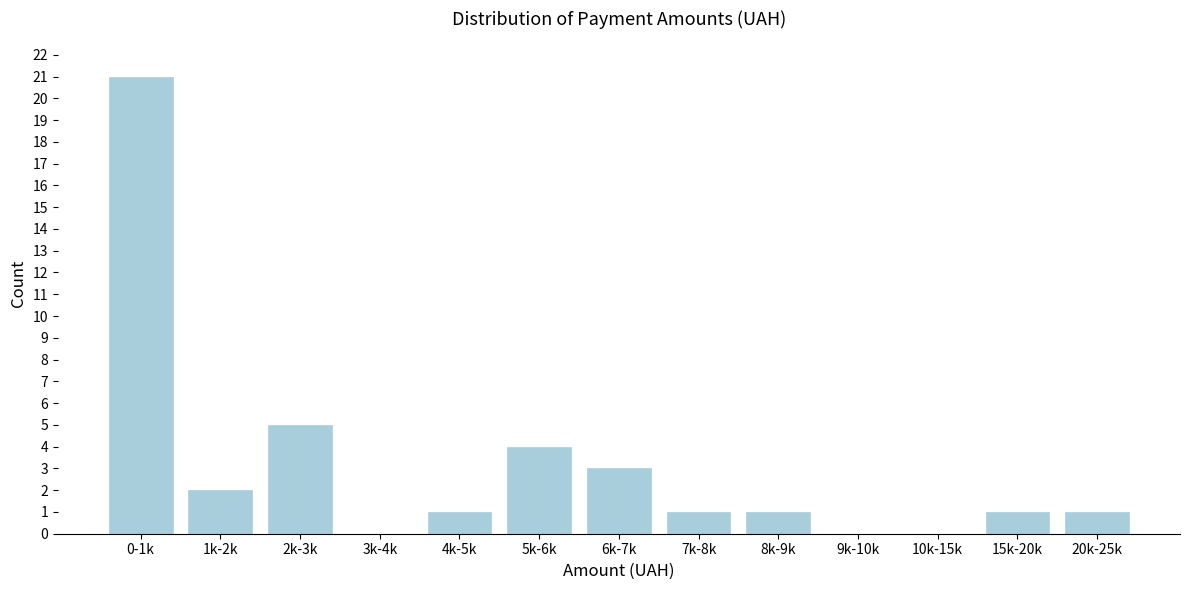

Reading left to right, extract all data points from this chart.

0-1k=21	1k-2k=2	2k-3k=5	3k-4k=0	4k-5k=1	5k-6k=4	6k-7k=3	7k-8k=1	8k-9k=1	9k-10k=0	10k-15k=0	15k-20k=1	20k-25k=1